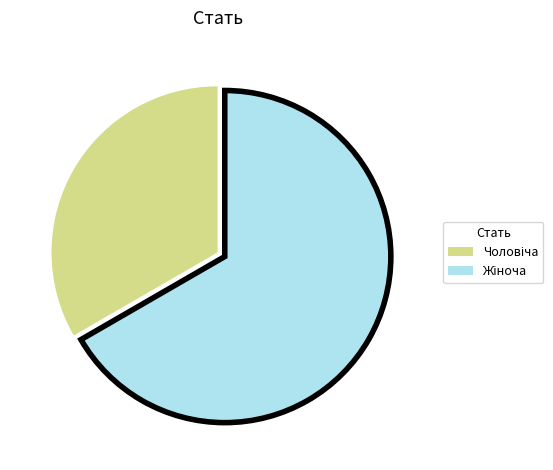

Is there a majority slice in this chart?

Yes